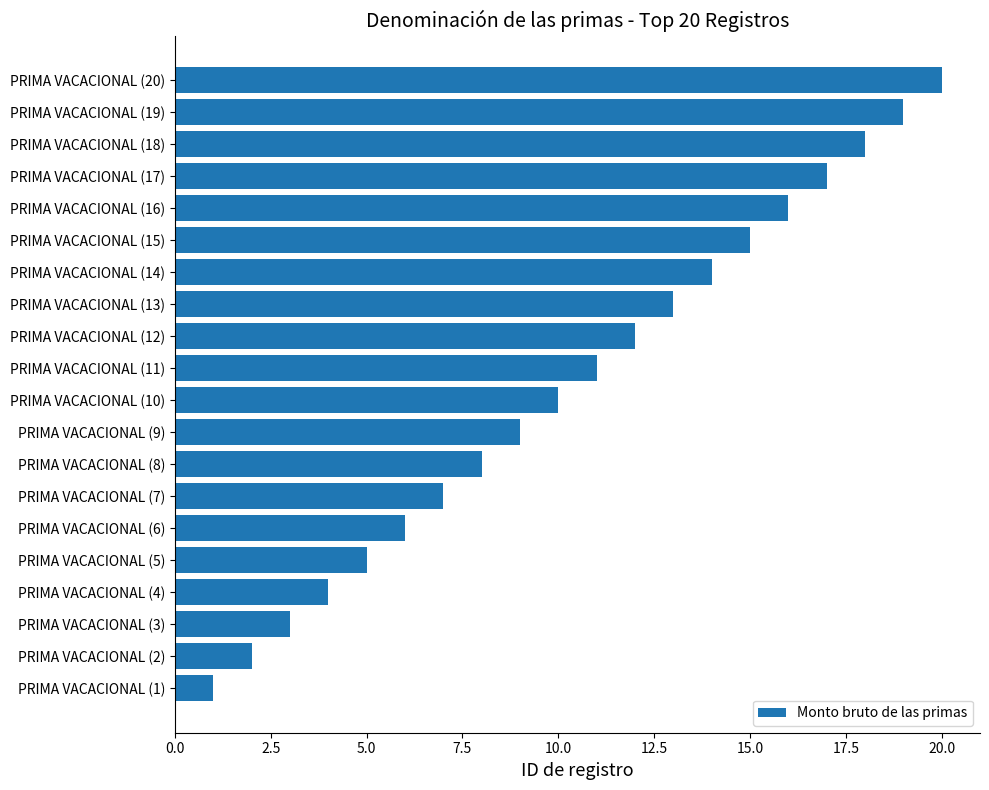

What is the maximum value shown in the chart?

20